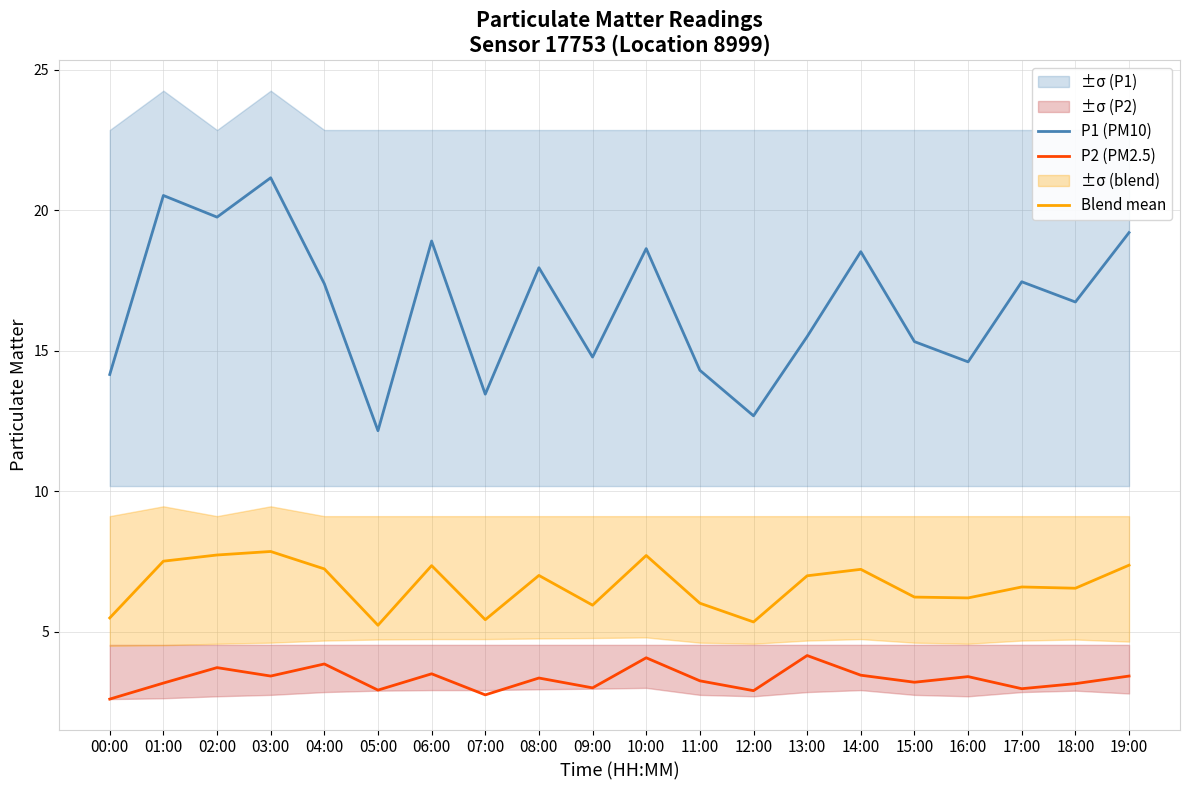

Read the P2 (PM2.5) value at 04:00.

3.9